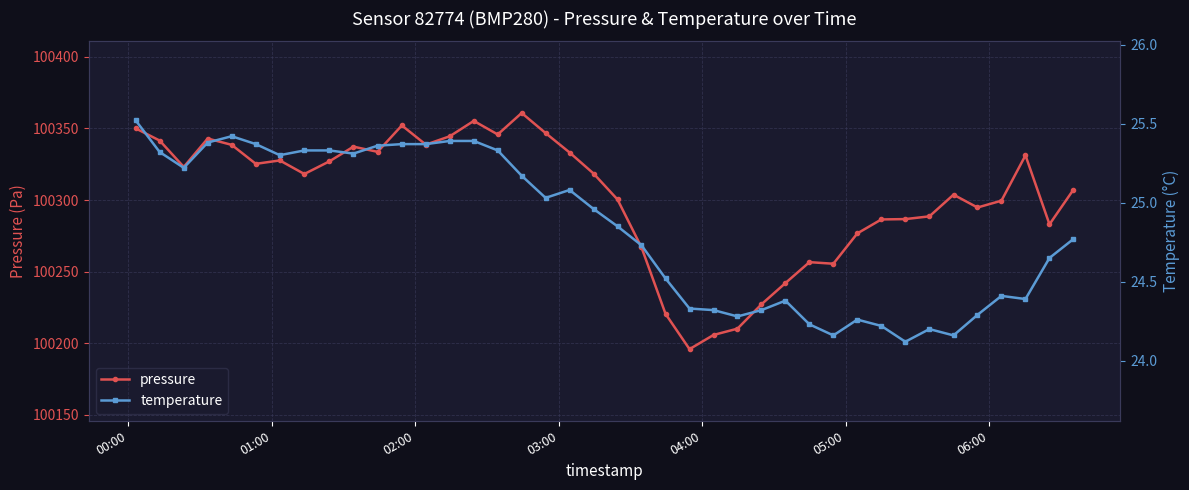

What is the value of the pressure point at the 29th from the left?

100256.7